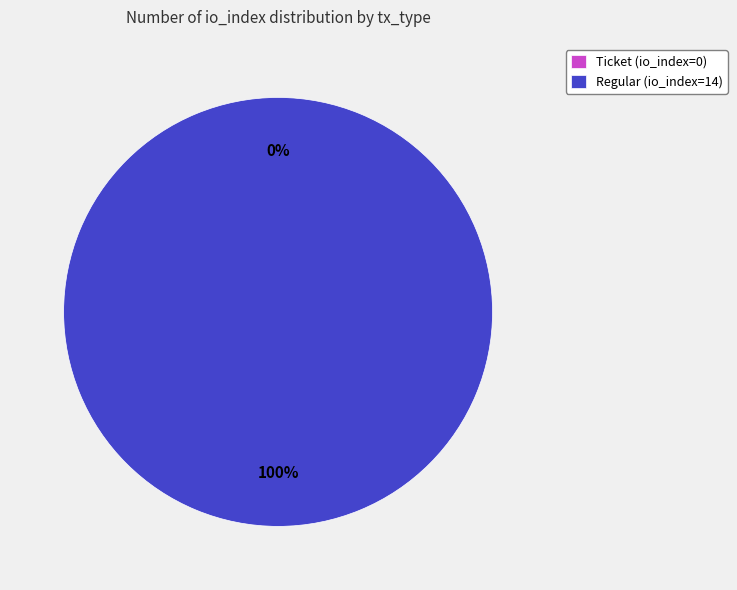

What is the smallest slice in the pie chart?

Ticket (io_index=0)